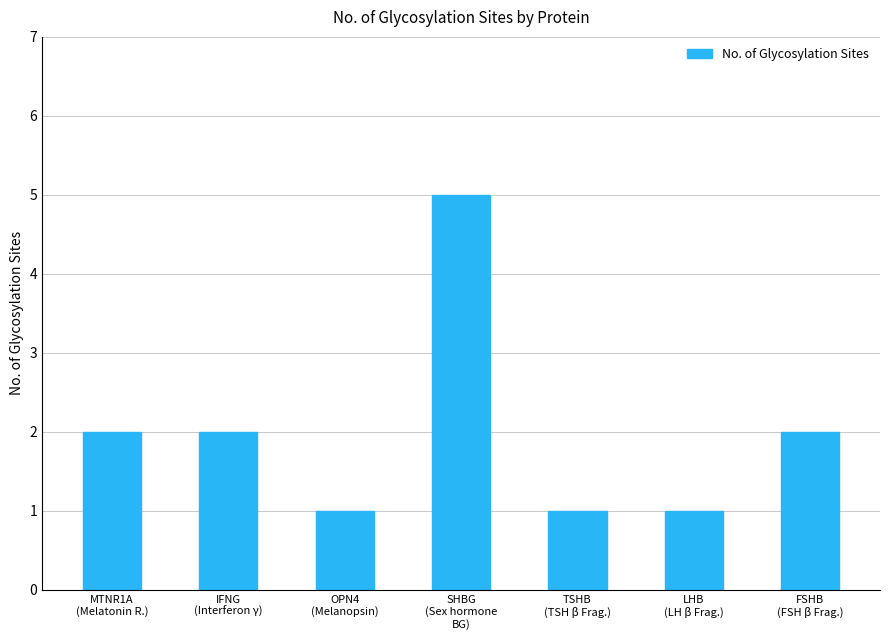

What is the greatest value displayed?

5